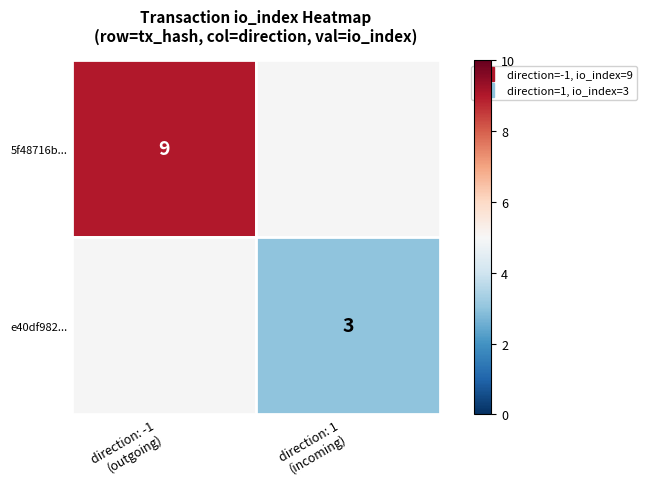

Reading left to right, transcribe all the data shown in this chart.

values=9	1=3